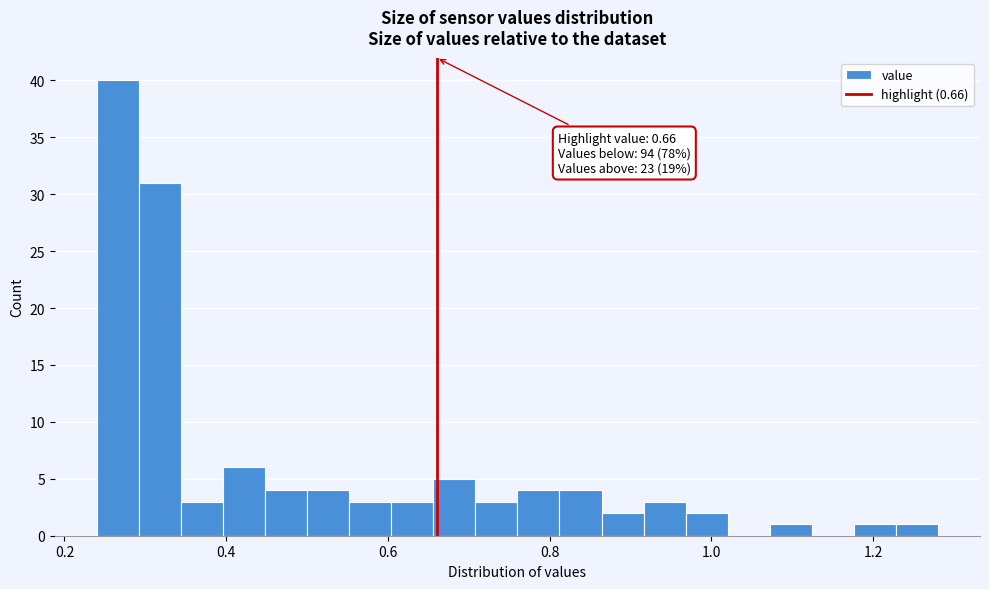

Read against the x-axis, roughly where is the centre of the tallest bar?

0.26